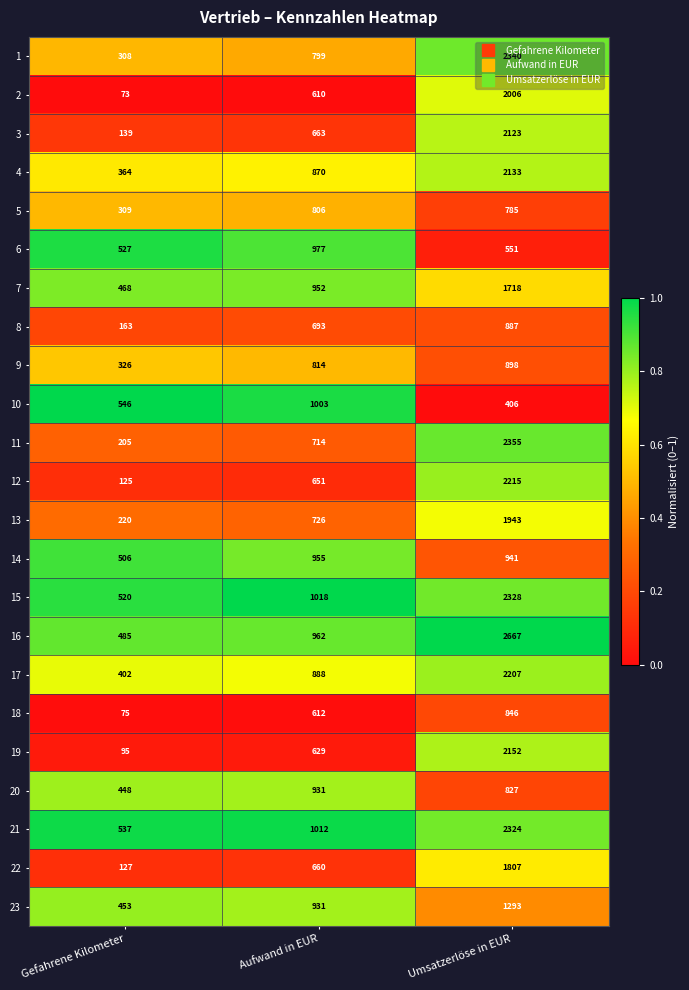

Which series has the widest spread of values?

16